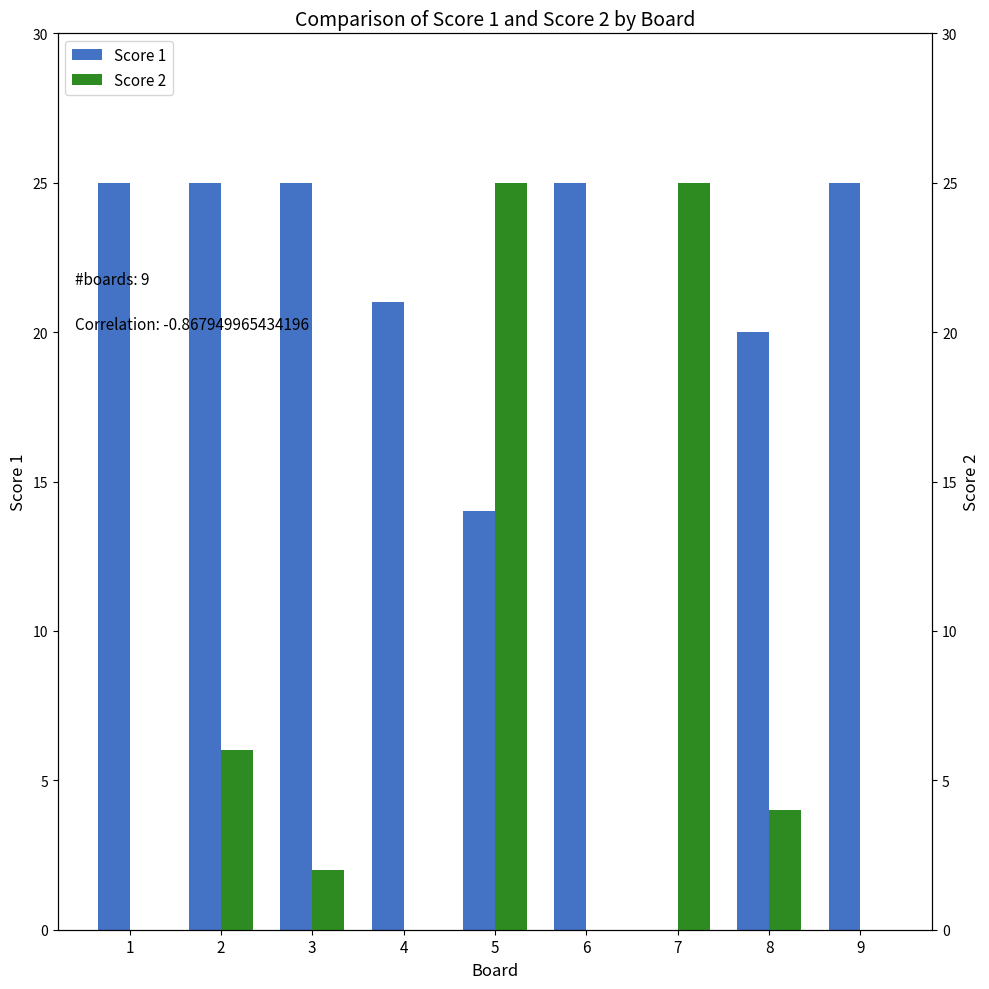

What is the value of the Score 1 bar at the 8th from the left?

20